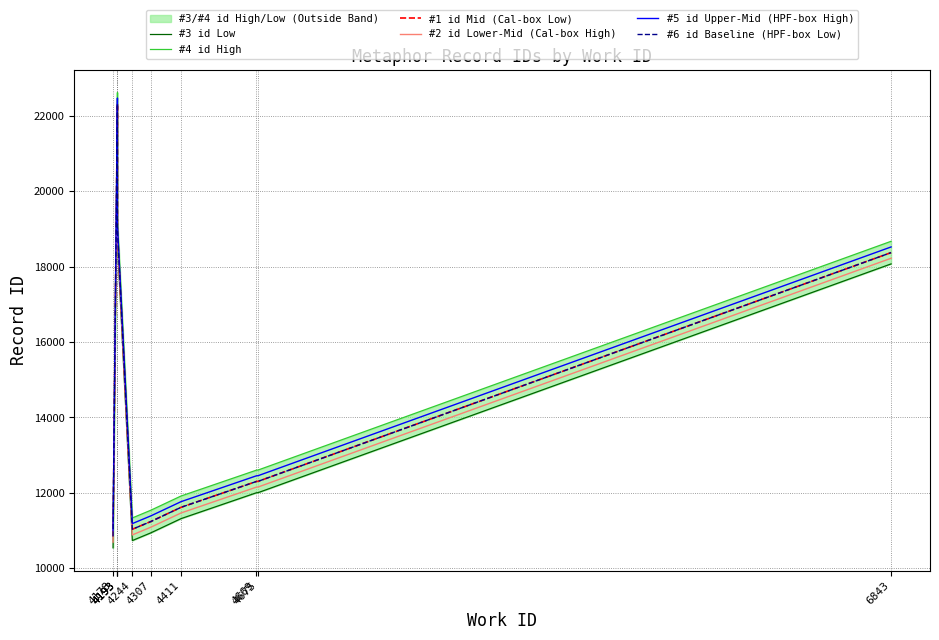

The value of #6 id Baseline (HPF-box Low) at 4307 is 19274. True or false?

False